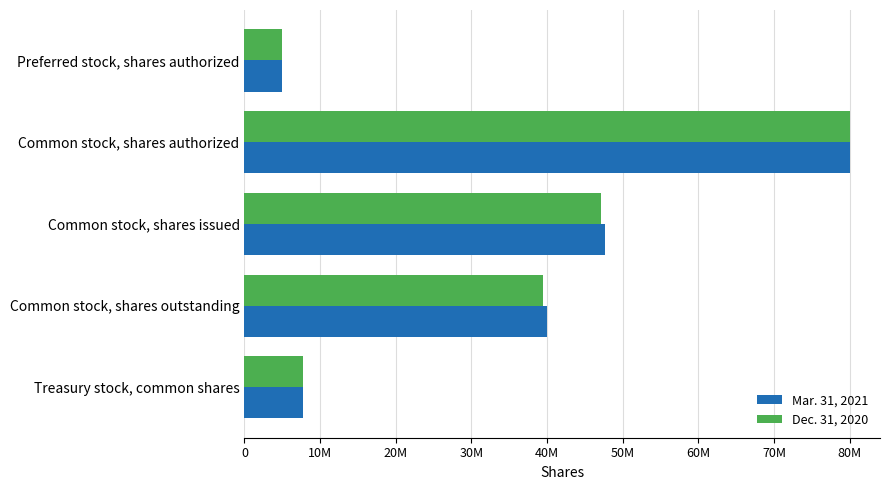

What is the difference between the maximum and minimum values in the Mar. 31, 2021 series?

75000000